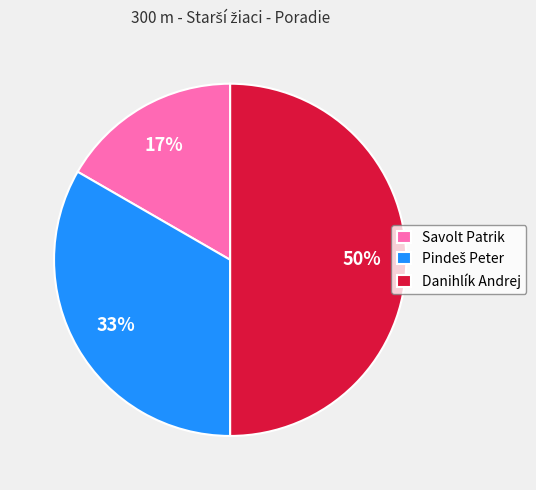

Which slice is the smallest?

Savolt Patrik